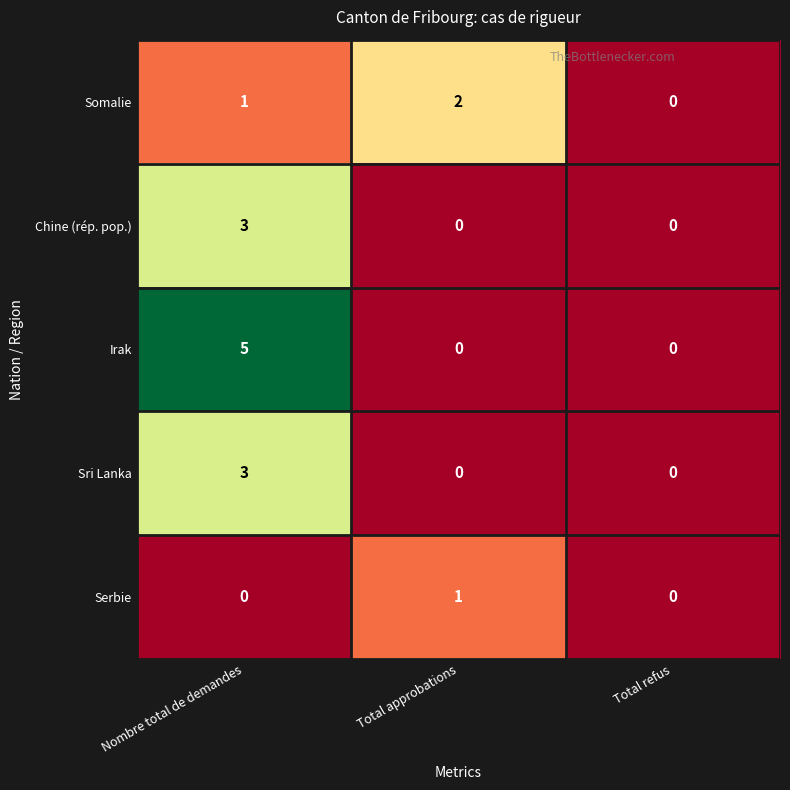

What is the difference between the Sri Lanka values at Nombre total de demandes and Total approbations?

3